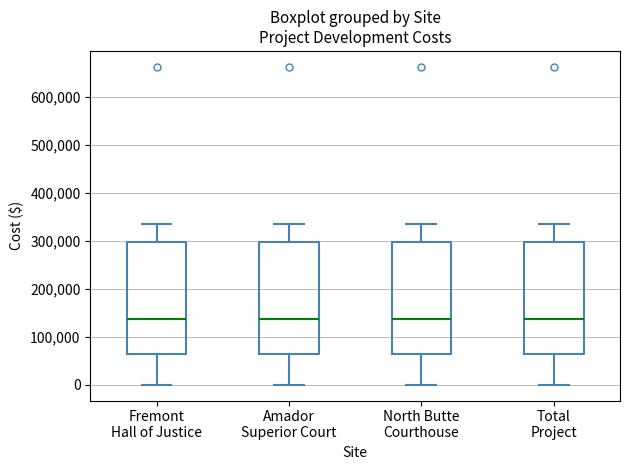

Reading left to right, read every box against the y-axis: the position of its median line, the range the box covers, and the ends of its whiskers. The values are not printed on the chart, so give them approximately, as read against the axis.

Fremont Hall of Justice: median 140000, box 60000 to 300000, whiskers 0 to 340000
Amador Superior Court: median 140000, box 60000 to 300000, whiskers 0 to 340000
North Butte Courthouse: median 140000, box 60000 to 300000, whiskers 0 to 340000
Total Project: median 140000, box 60000 to 300000, whiskers 0 to 340000